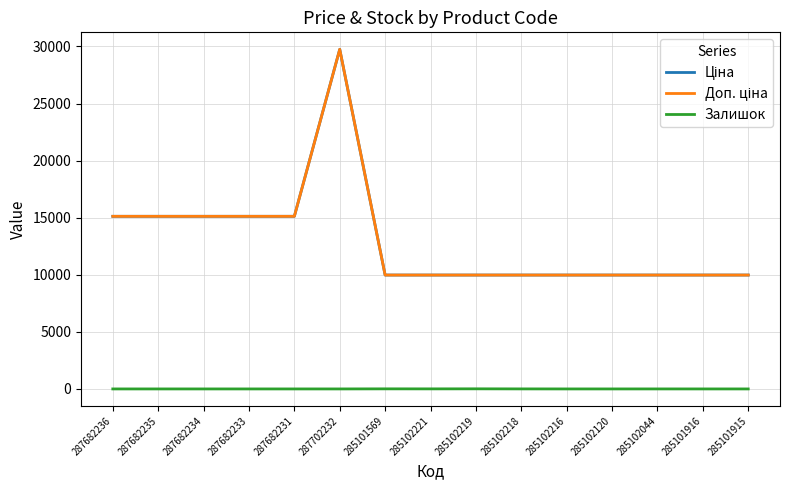

Is the value of Залишок at 287682235 greater than the value of Доп. ціна at 287702232?

No